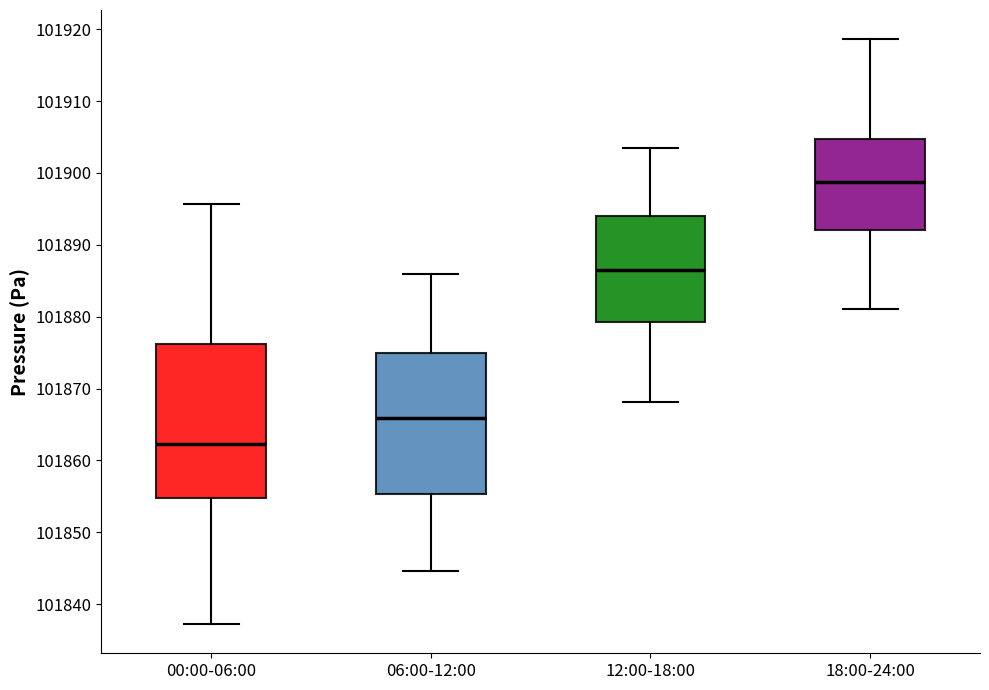

Reading left to right, transcribe this box plot: for each box, give where its median line is, the range the box spans, and where its two whiskers end, as read against the y-axis. The values are not printed on the chart, so give them approximately, as read against the axis.

00:00-06:00: median 101862, box 101855 to 101876, whiskers 101837 to 101896
06:00-12:00: median 101866, box 101855 to 101875, whiskers 101845 to 101886
12:00-18:00: median 101886, box 101879 to 101894, whiskers 101868 to 101904
18:00-24:00: median 101899, box 101892 to 101905, whiskers 101881 to 101919